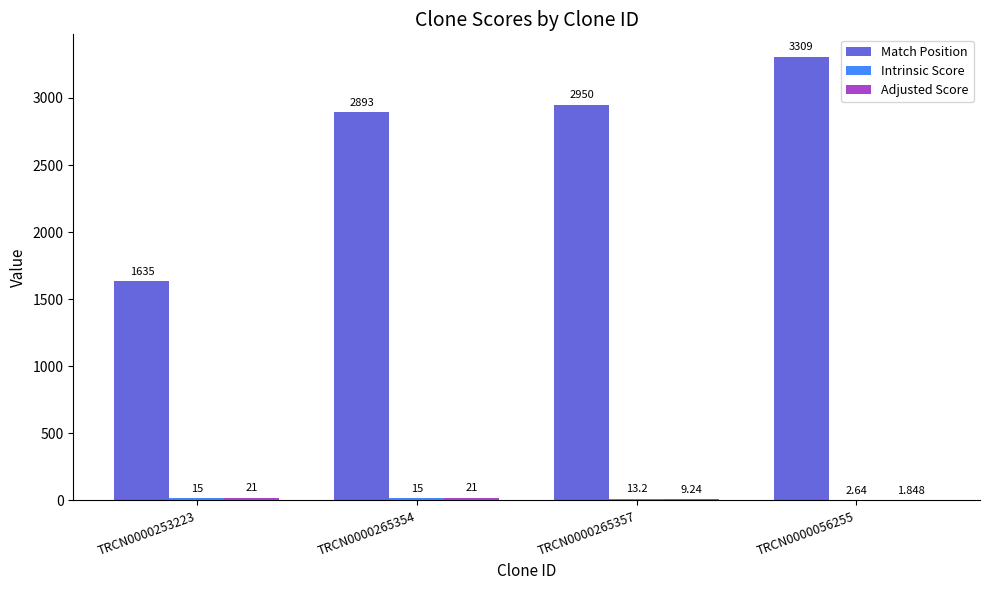

Between TRCN0000265357 and TRCN0000056255, which series saw the biggest shift?

Match Position